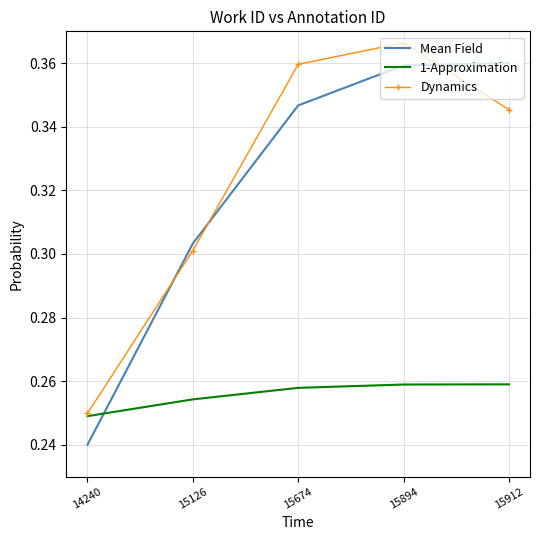

The value of Mean Field at 15126 is 0.3. True or false?

True